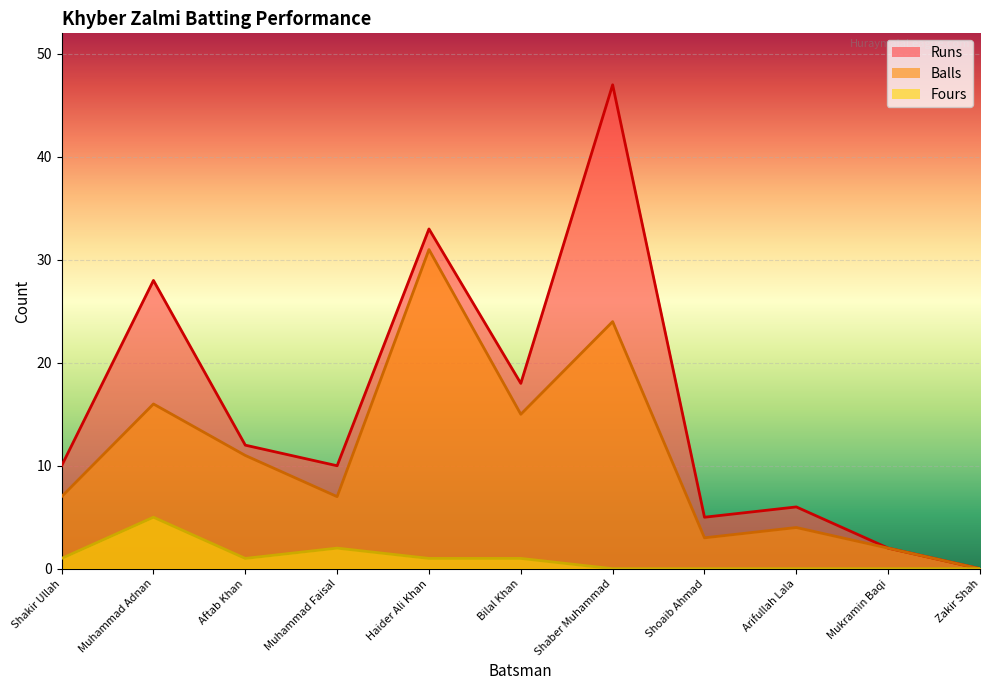

How many lines are shown in the chart?

3